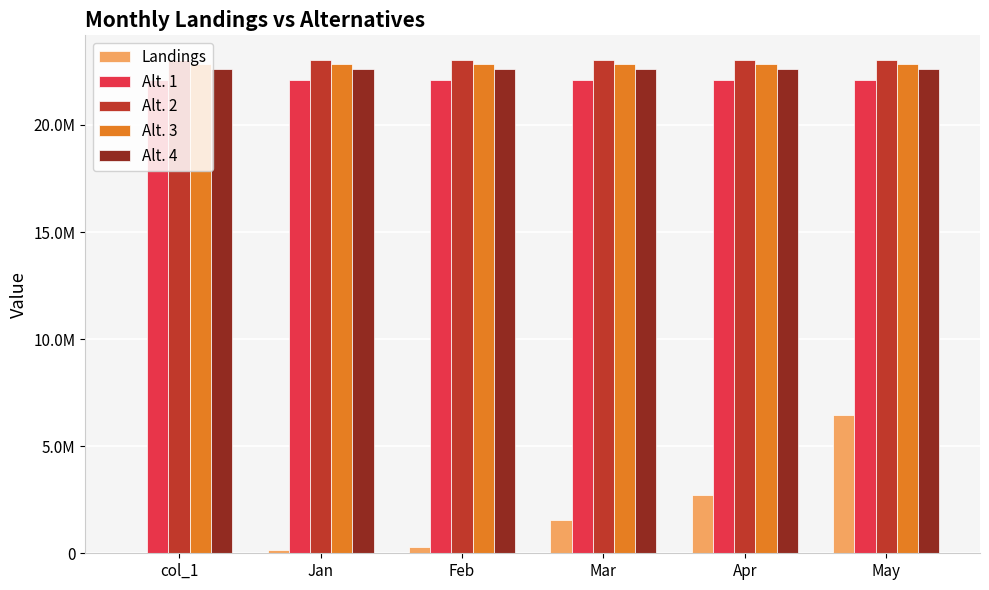

What are all the series names shown in the legend?

Landings, Alt. 1, Alt. 2, Alt. 3, Alt. 4